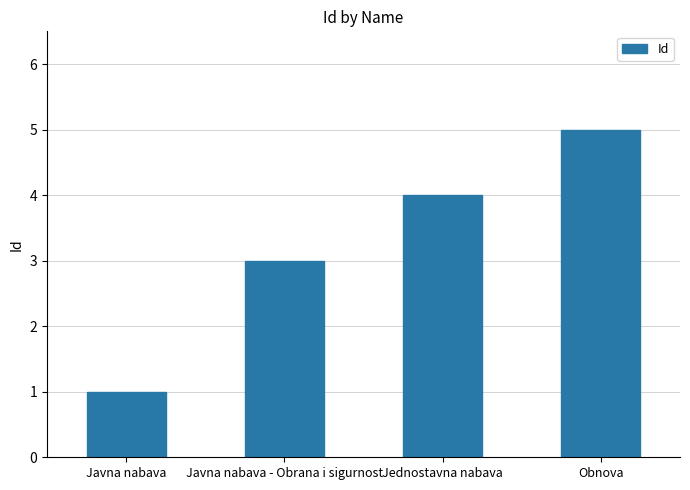

Reading left to right, list all the values displayed in this chart.

Javna nabava=1	Javna nabava - Obrana i sigurnost=3	Jednostavna nabava=4	Obnova=5